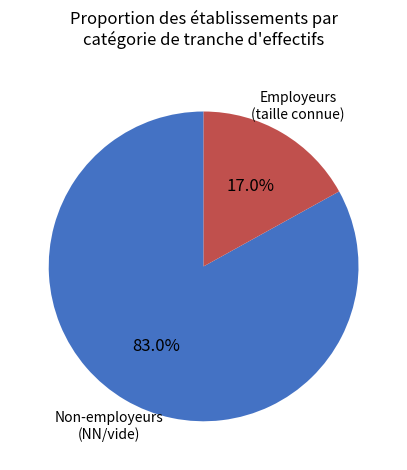

Is there any slice that represents more than half of the pie?

Yes